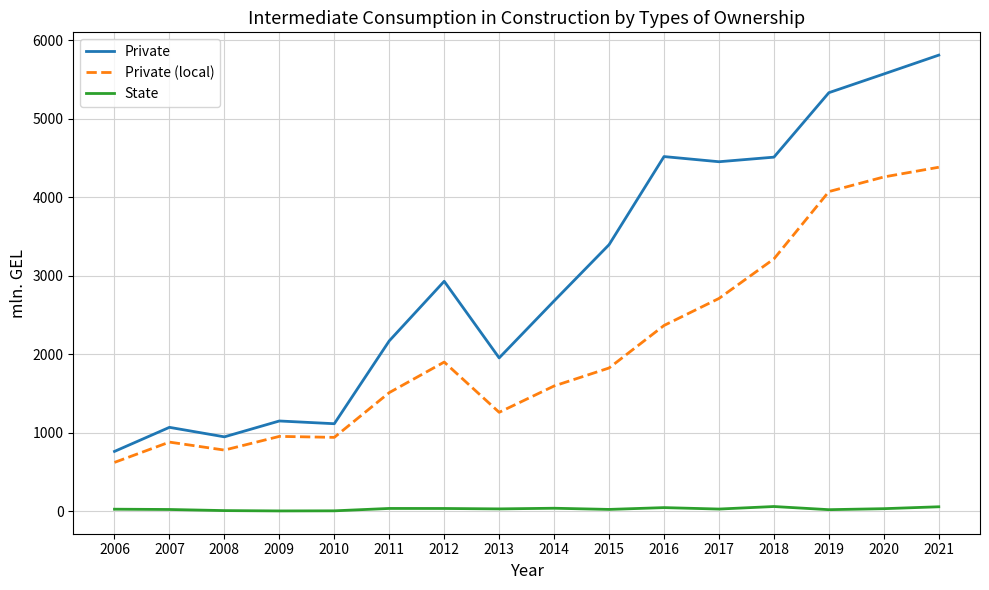

In Private (local), how many points are higher than both neighbors (excluding endpoints)?

3